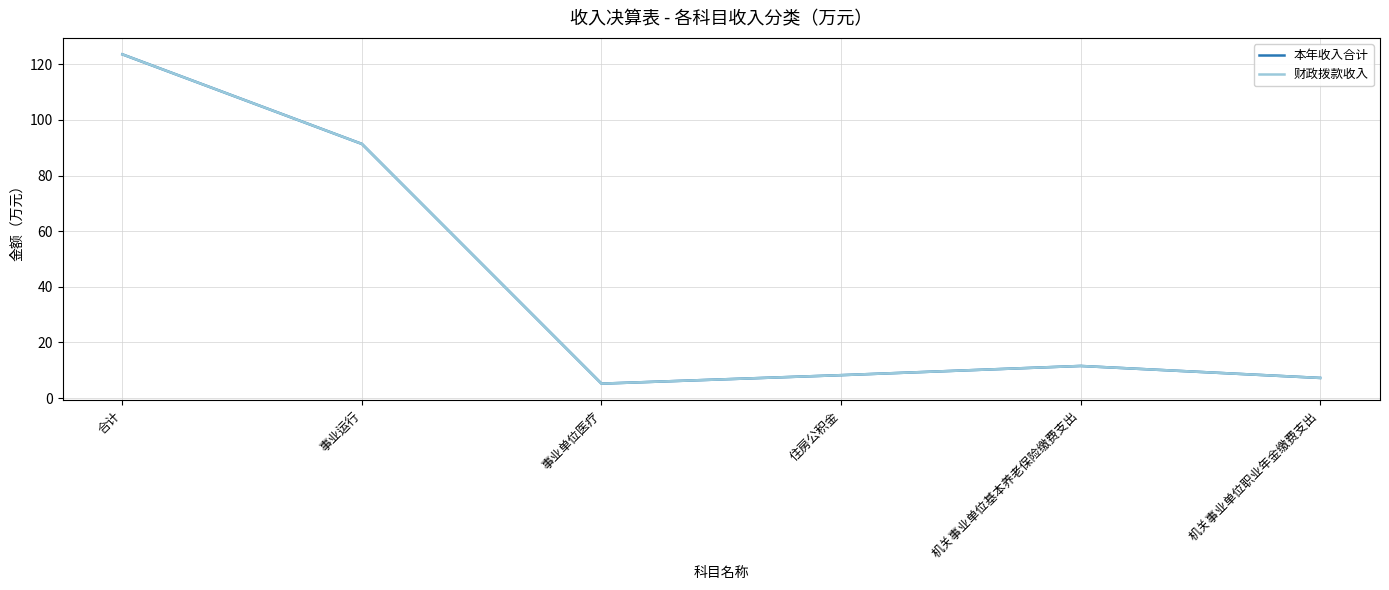

Does the chart have visible grid lines?

Yes